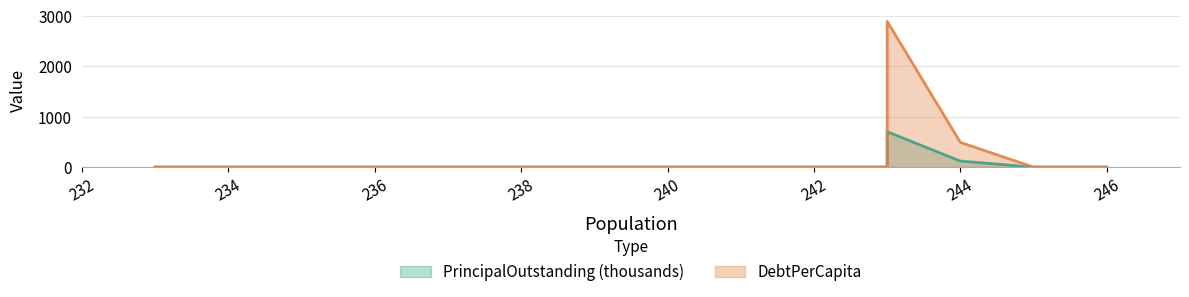

What is the difference between the maximum and minimum values in the PrincipalOutstanding series?

704.0